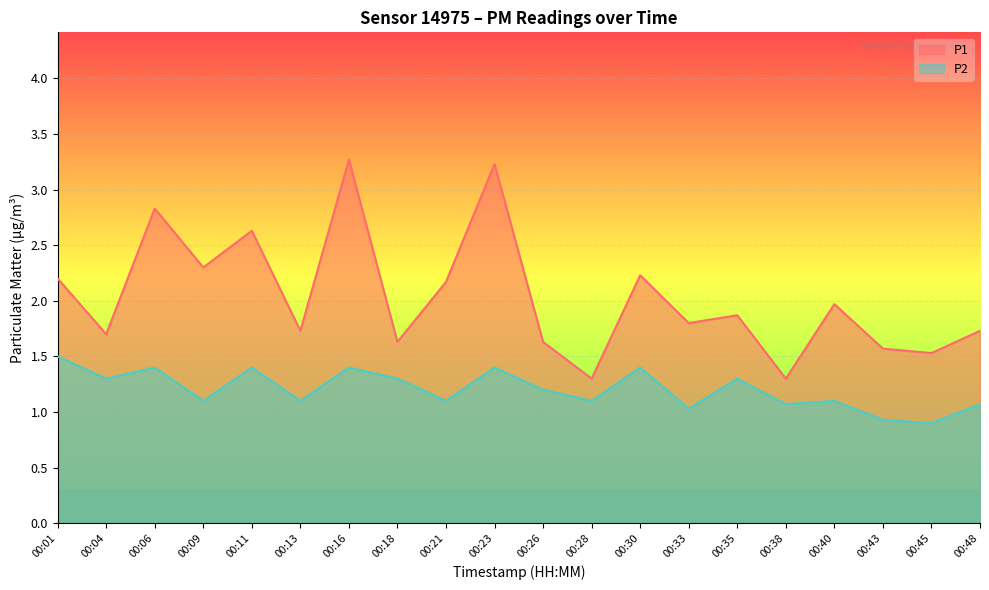

At which category does the chart reach its minimum across all series?

00:45